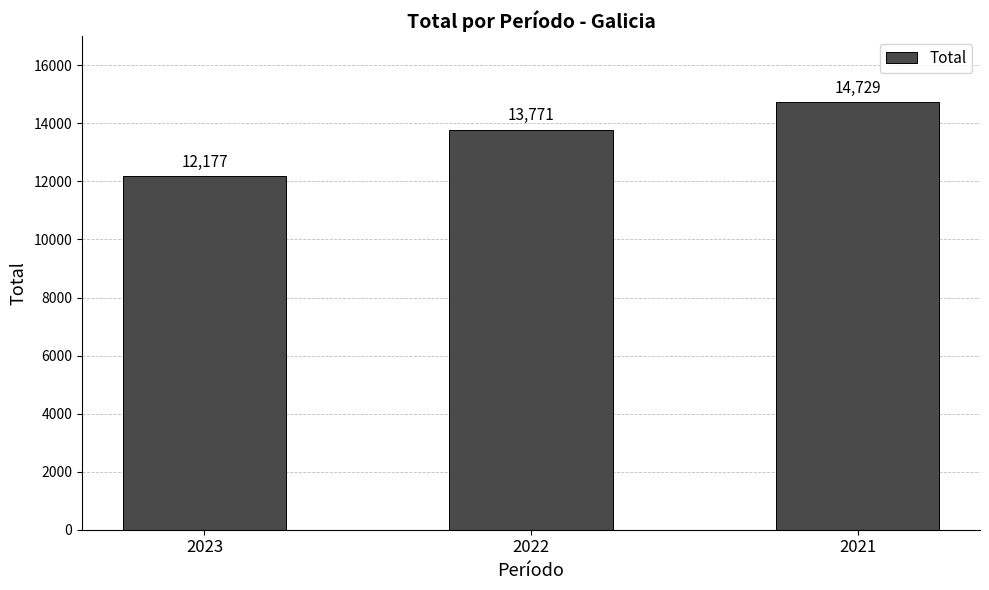

What is the maximum value shown in the chart?

14729